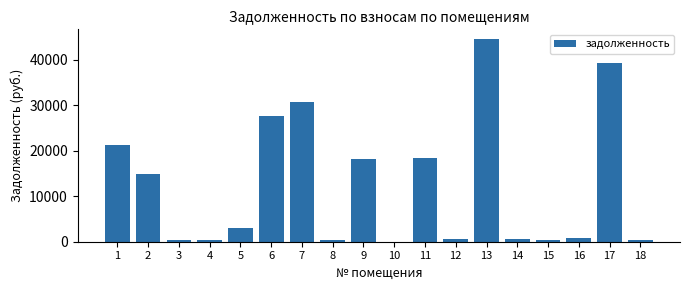

Is it true that the value at 6 is 5944.3?

False